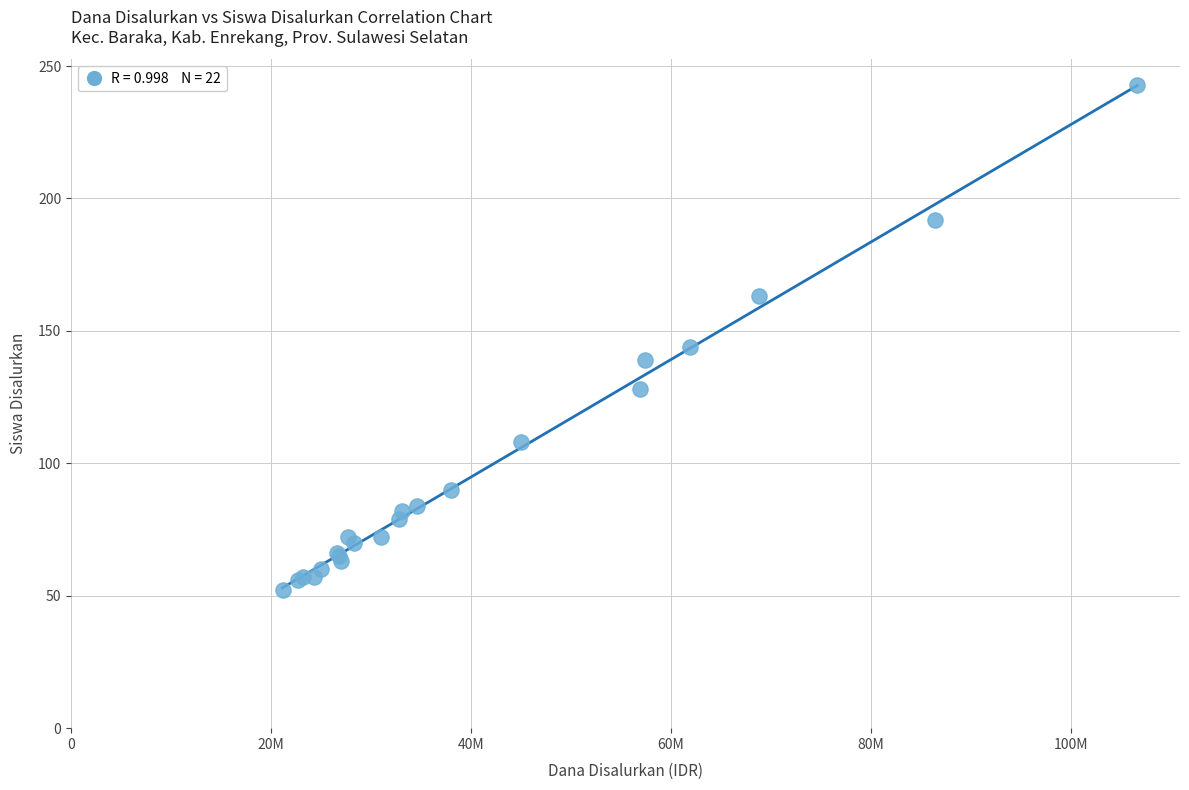

What Y value in the scatter plot is closest to 147?

144